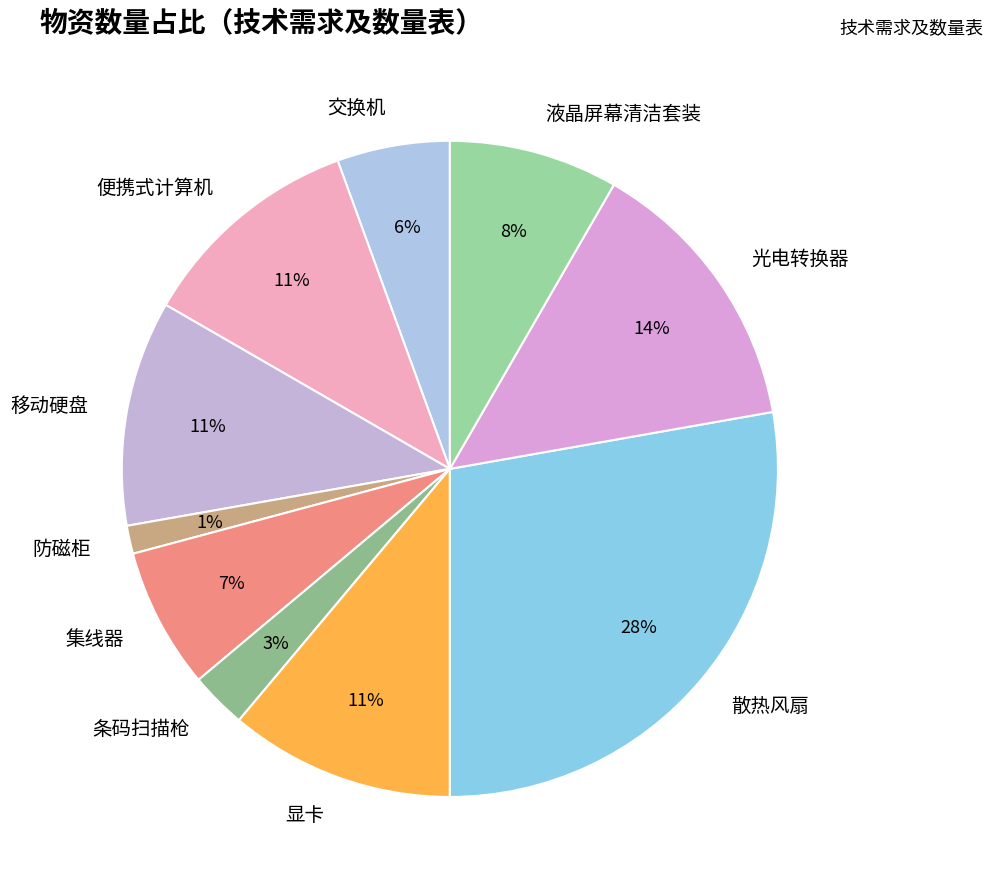

Does any single category account for the majority?

No